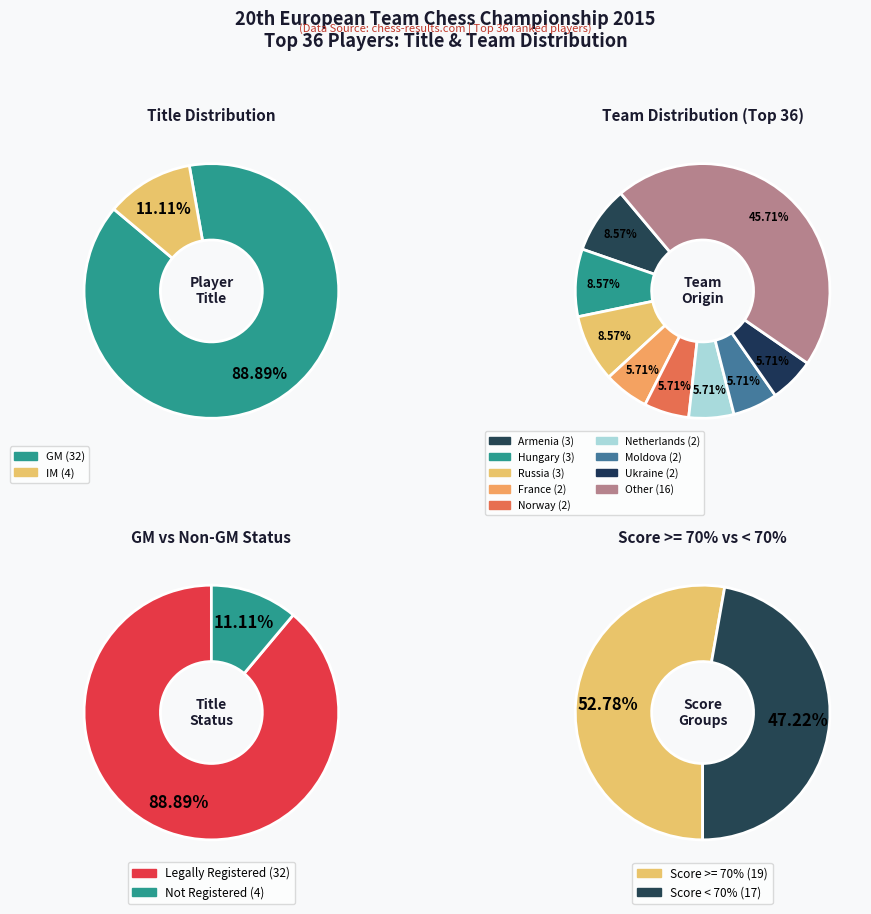

To the nearest percent, what portion does IM represent?

11%